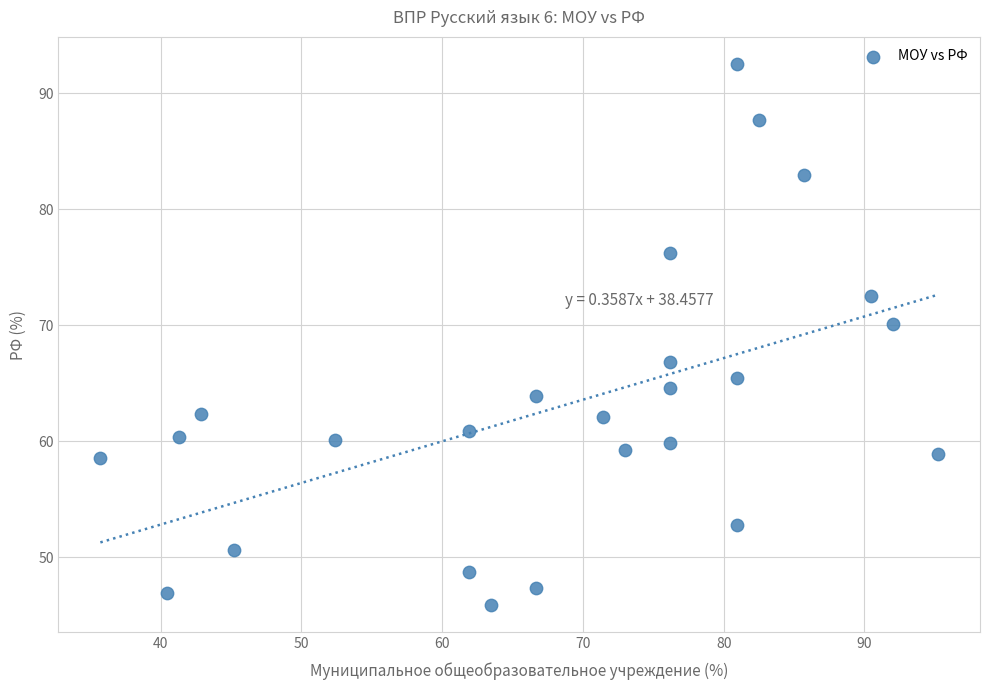

What Y value in the scatter plot is closest to 69?

70.1